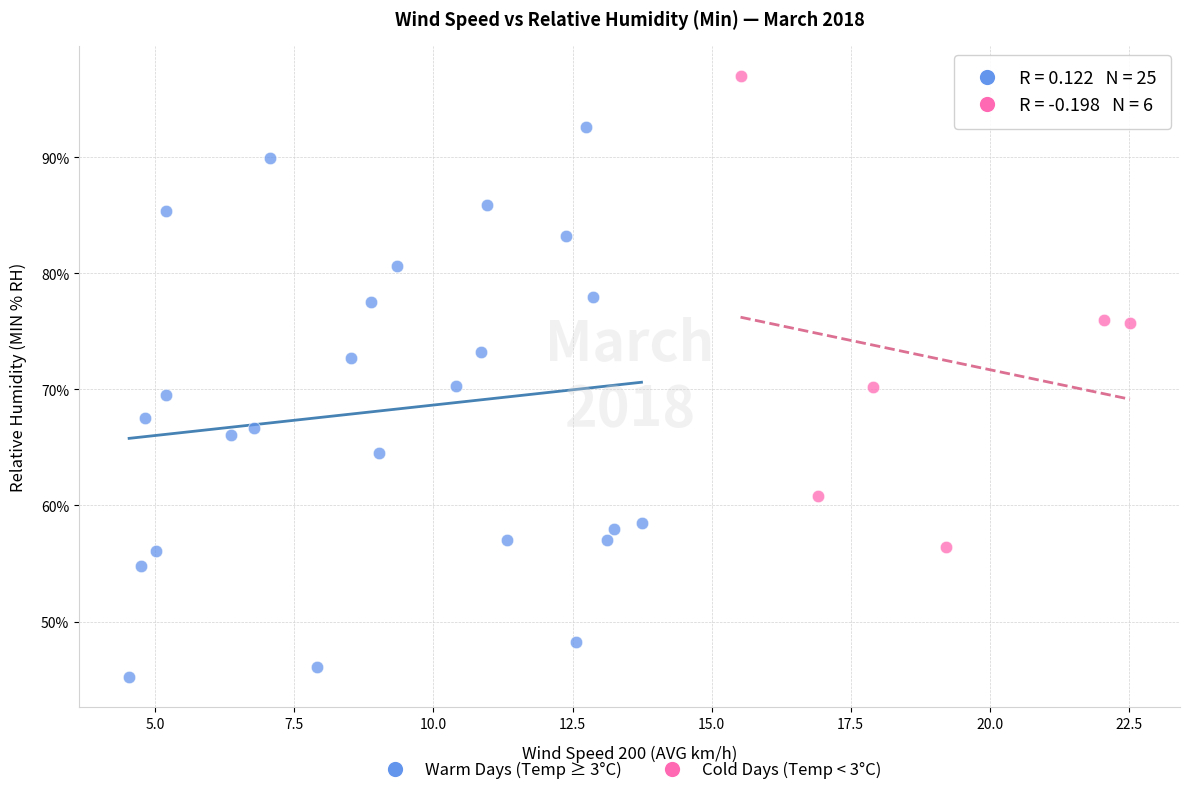

Which series has the widest spread of Y values?

Warm Days (Temp ≥ 3°C)